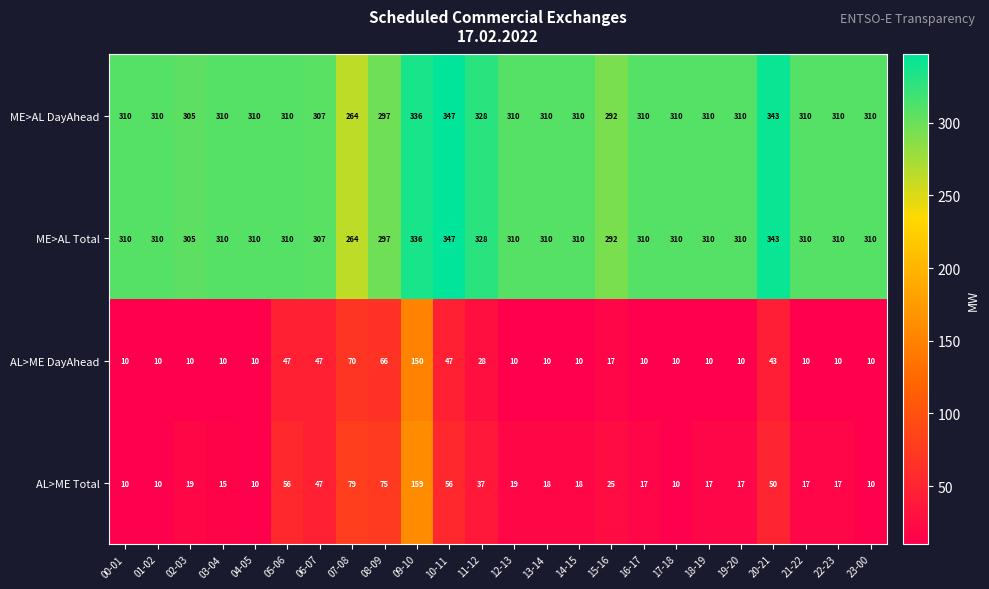

What is the difference between the second highest and minimum values in the ME>AL DayAhead series?

79